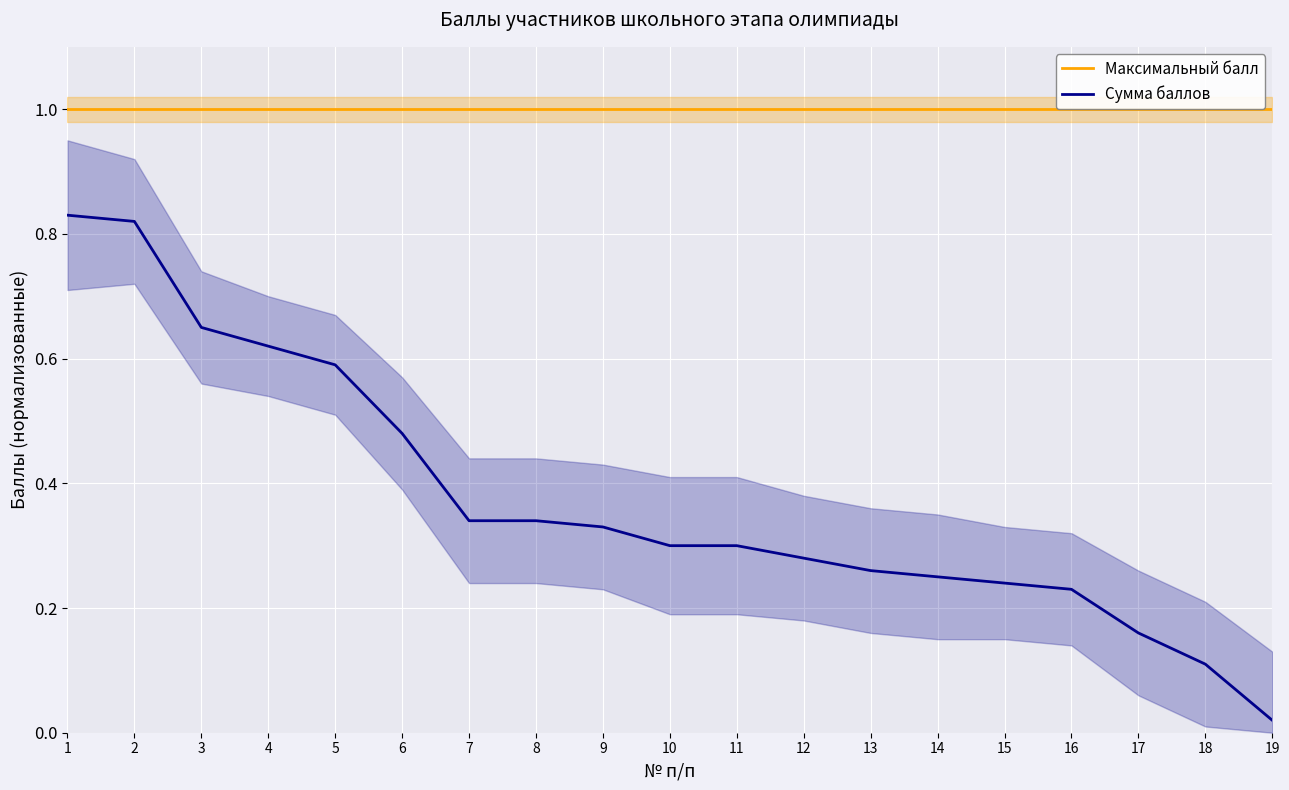

What is the highest value of the Максимальный балл series?

1.0